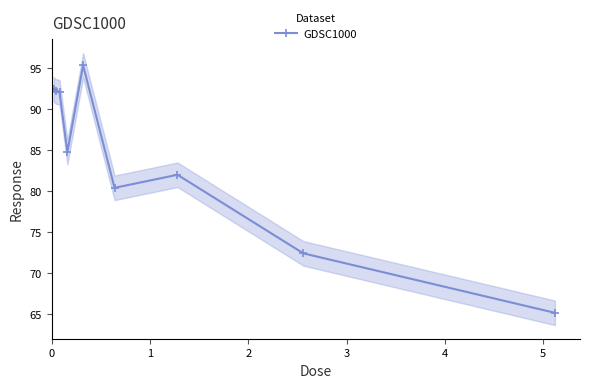

Does the chart have visible grid lines?

No